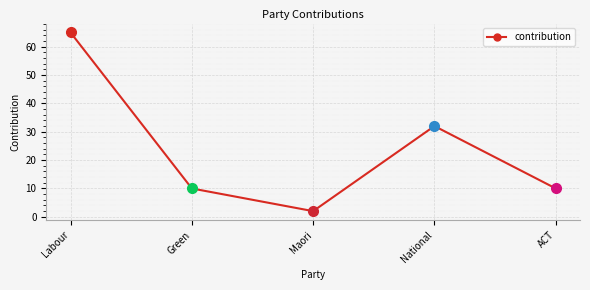

What is the sum of the values at Maori and Labour?

67